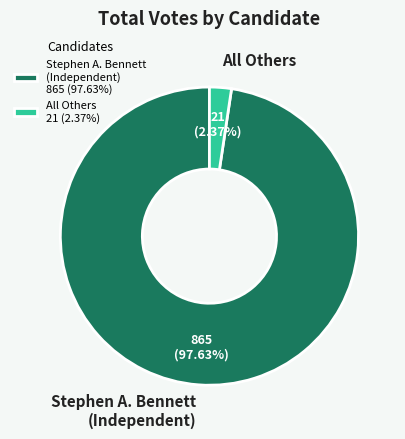

Is there any slice that represents more than half of the pie?

Yes